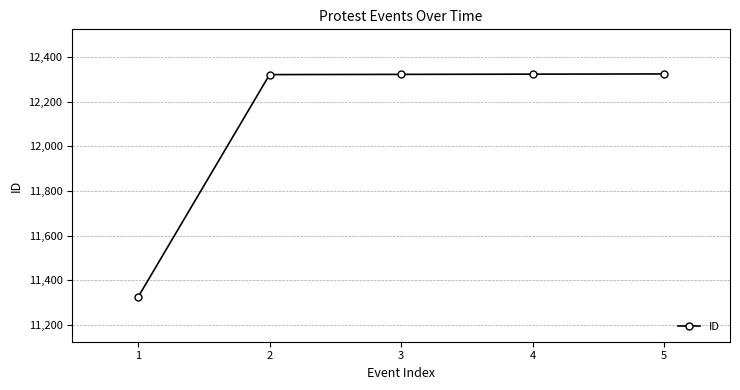

What is the change in value from 1 to 2?

+998